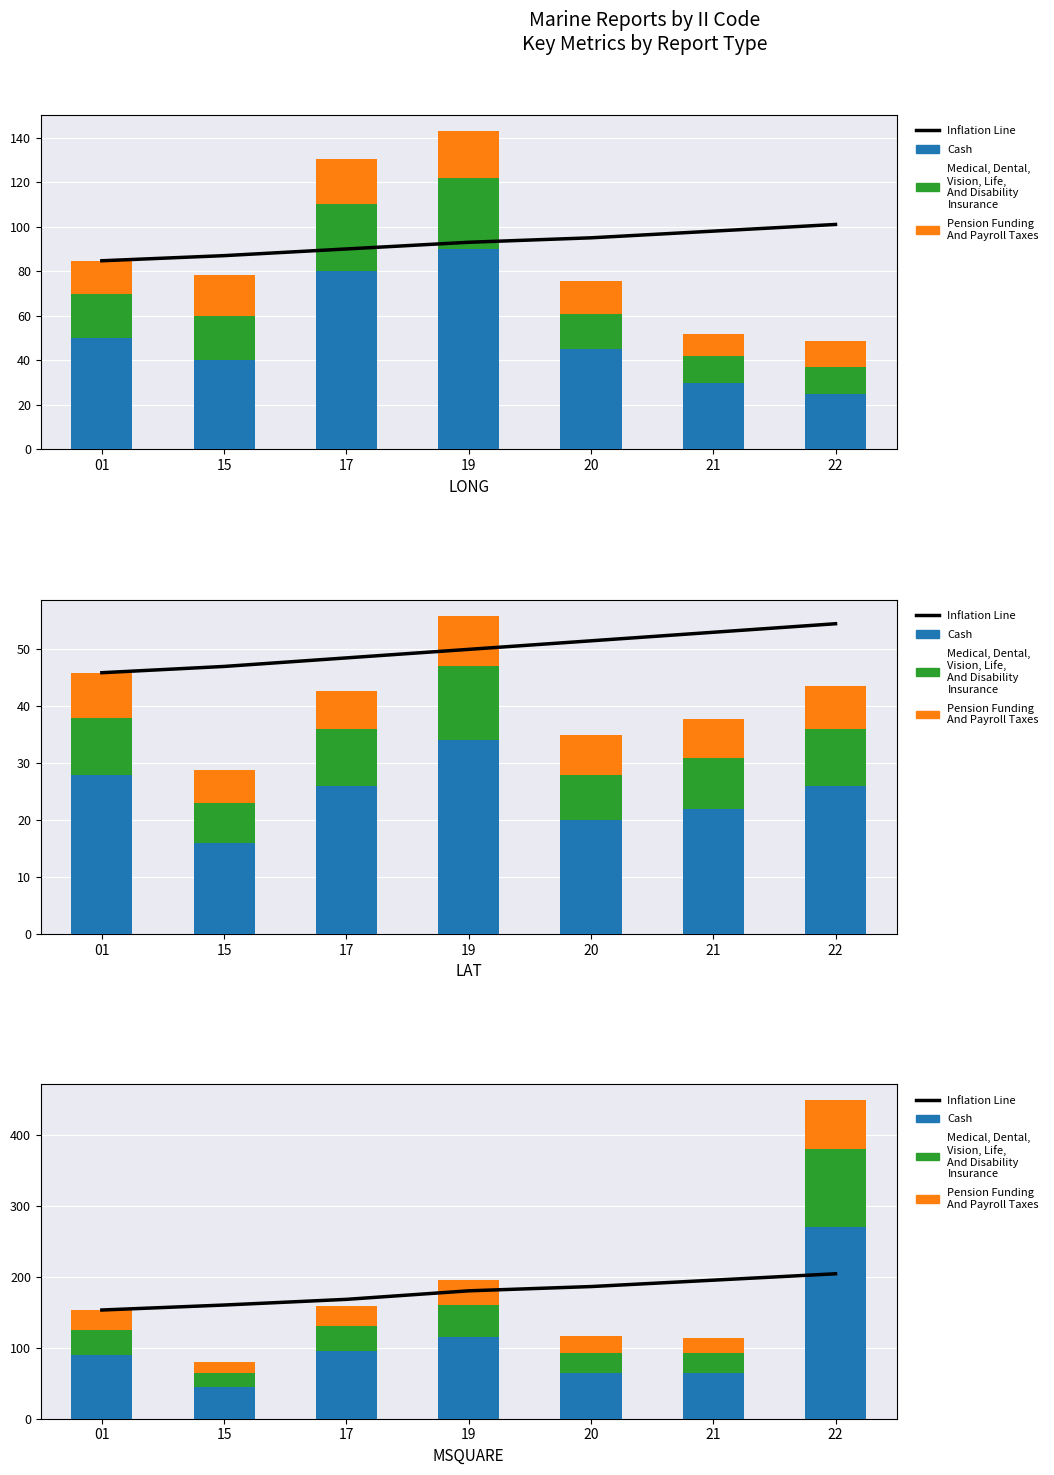

Which series has the largest range (max minus min)?

Cash